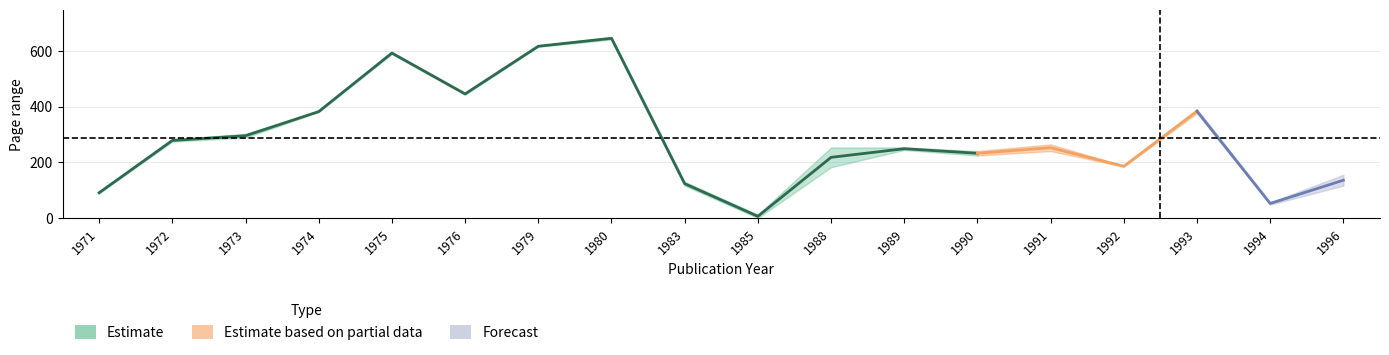

True or false: page_start and page_end cross at least once.

False